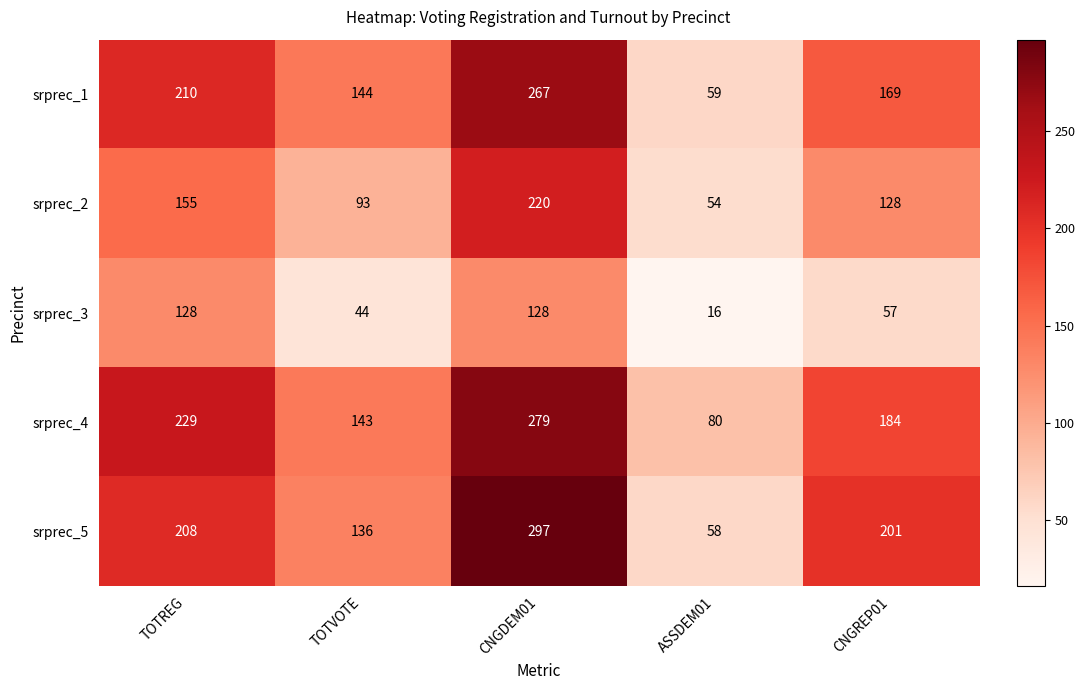

What is the difference between the maximum and minimum values in the srprec_1 series?

208